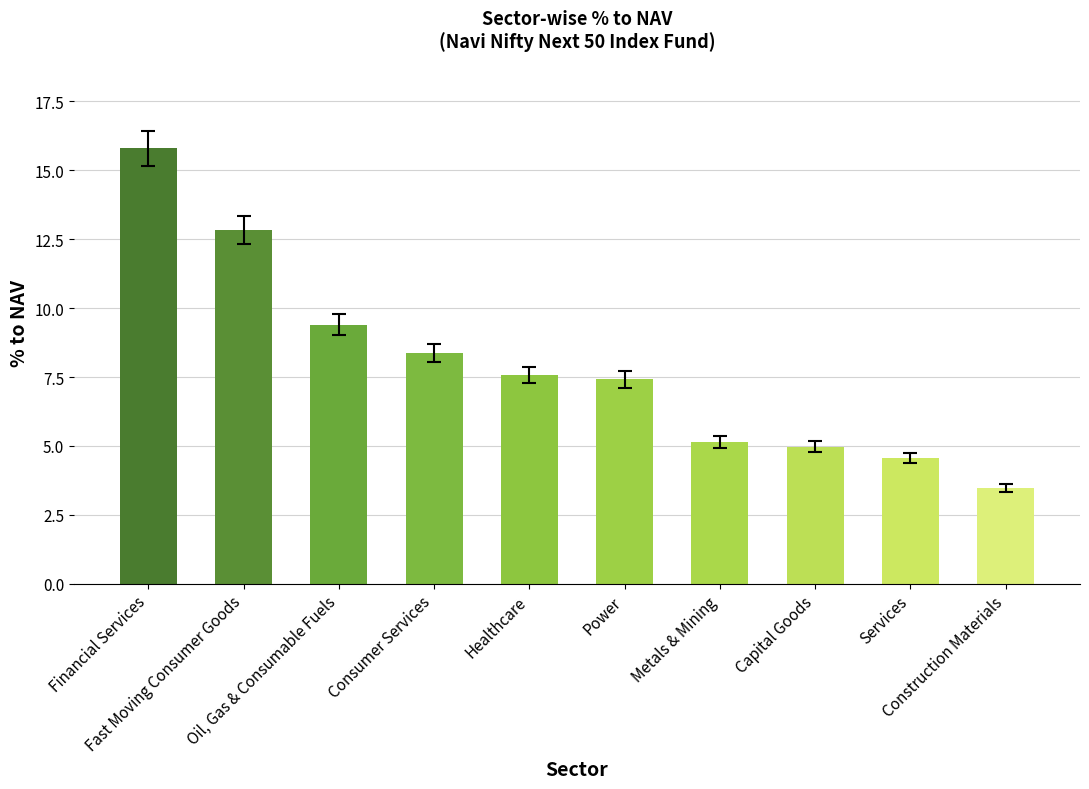

Where does the data first go above 7?

Financial Services